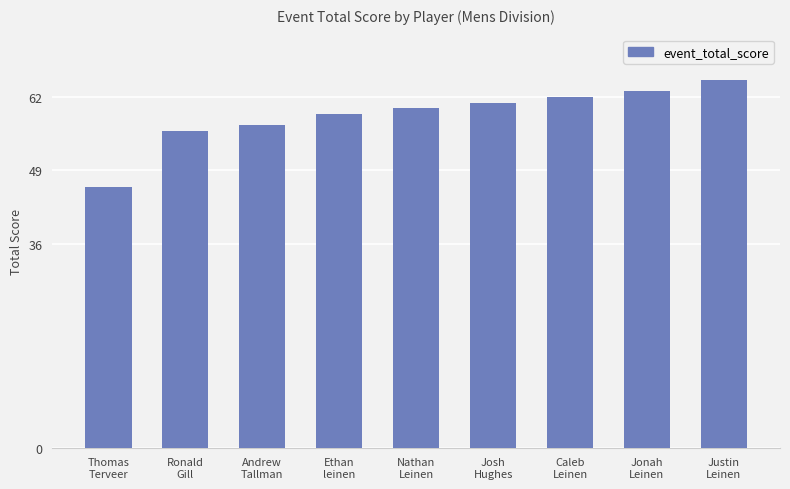

Between Ethan
leinen and Thomas
Terveer, which is larger?

Ethan
leinen